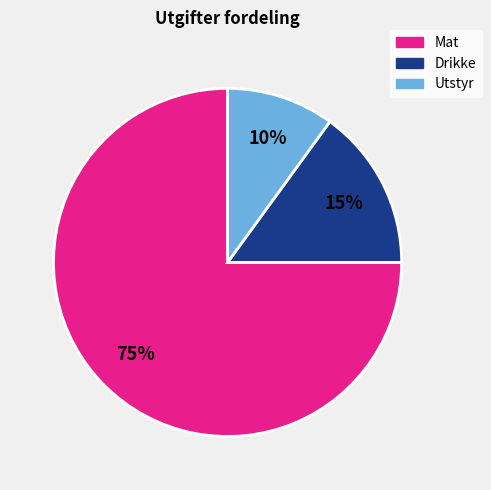

Which slice is the smallest?

Utstyr